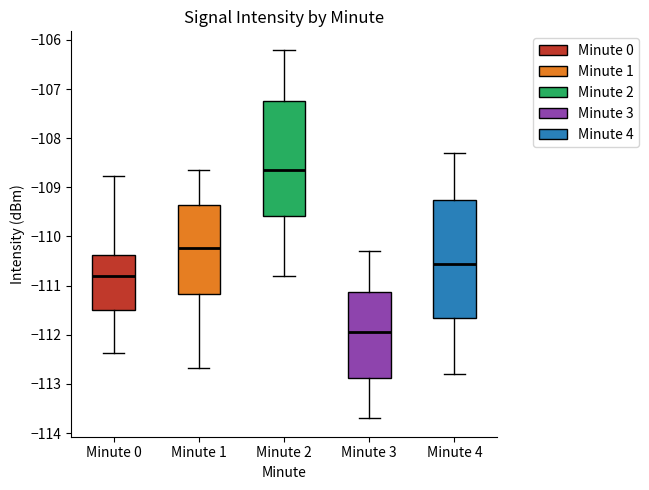

Where is the lower edge of the box for Minute 3 on the y-axis? The values are not printed on the chart, so give them approximately, as read against the axis.

-112.9